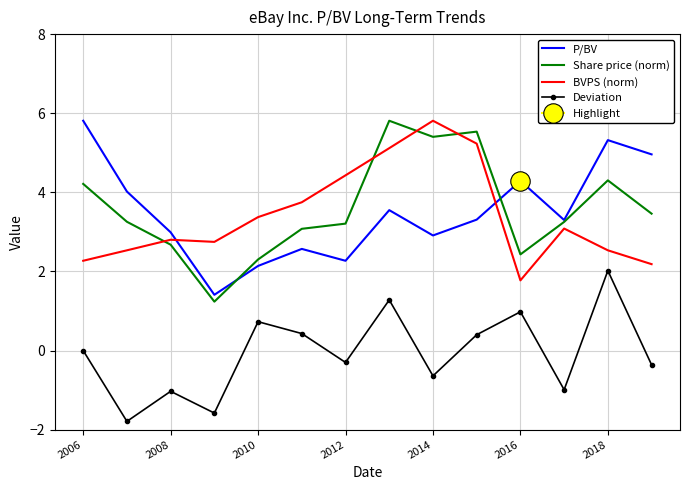

What is the difference between the maximum and minimum values in the P/BV series?

4.4